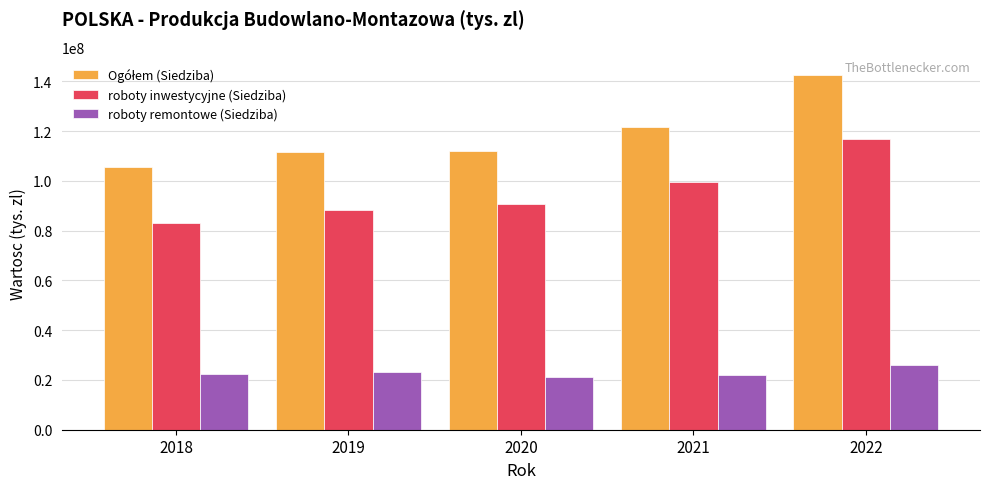

What is the difference between the second highest and minimum values in the roboty inwestycyjne (Siedziba) series?

16276331.9